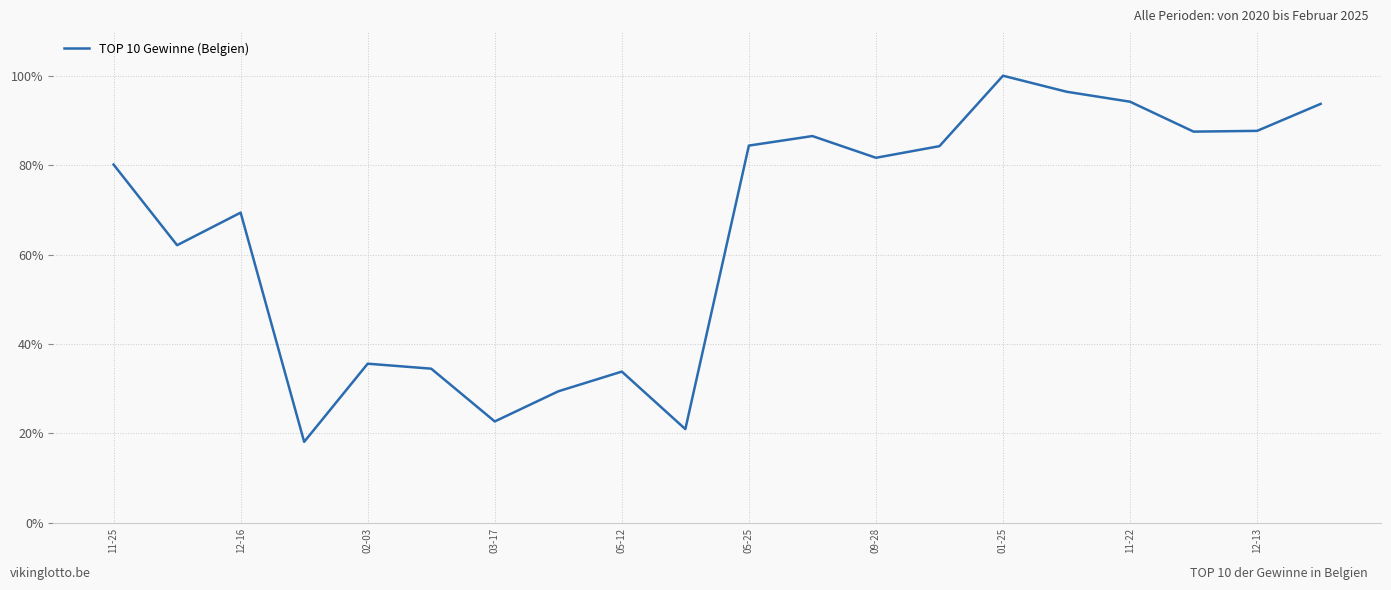

What is the difference between the maximum and minimum values?

81.9